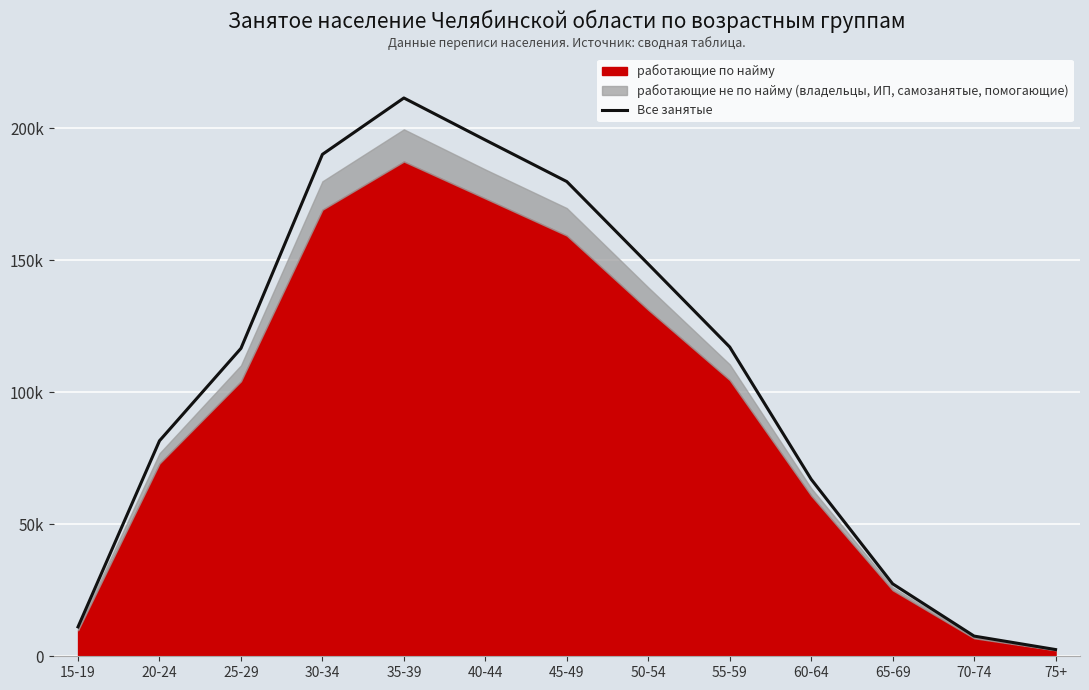

What is the sum of the values at 60-64 and 50-54?

215642